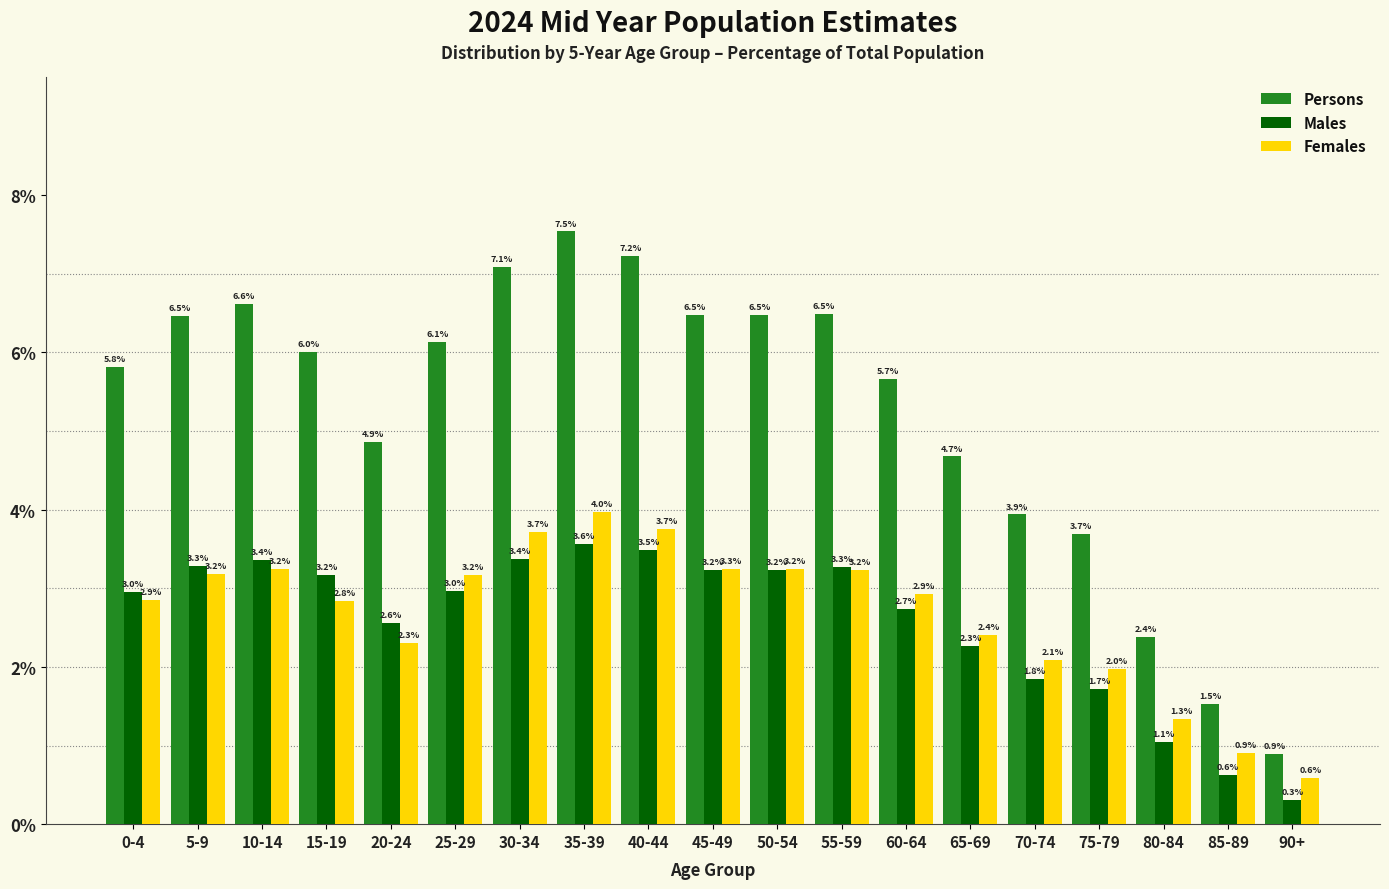

Reading left to right, list all the values displayed in this chart.

Persons: 0-4=5.8	5-9=6.5	10-14=6.6	15-19=6.0	20-24=4.9	25-29=6.1	30-34=7.1	35-39=7.5	40-44=7.2	45-49=6.5	50-54=6.5	55-59=6.5	60-64=5.7	65-69=4.7	70-74=3.9	75-79=3.7	80-84=2.4	85-89=1.5	90+=0.9
Males: 0-4=3.0	5-9=3.3	10-14=3.4	15-19=3.2	20-24=2.6	25-29=3.0	30-34=3.4	35-39=3.6	40-44=3.5	45-49=3.2	50-54=3.2	55-59=3.3	60-64=2.7	65-69=2.3	70-74=1.8	75-79=1.7	80-84=1.1	85-89=0.6	90+=0.3
Females: 0-4=2.9	5-9=3.2	10-14=3.2	15-19=2.8	20-24=2.3	25-29=3.2	30-34=3.7	35-39=4.0	40-44=3.7	45-49=3.3	50-54=3.2	55-59=3.2	60-64=2.9	65-69=2.4	70-74=2.1	75-79=2.0	80-84=1.3	85-89=0.9	90+=0.6